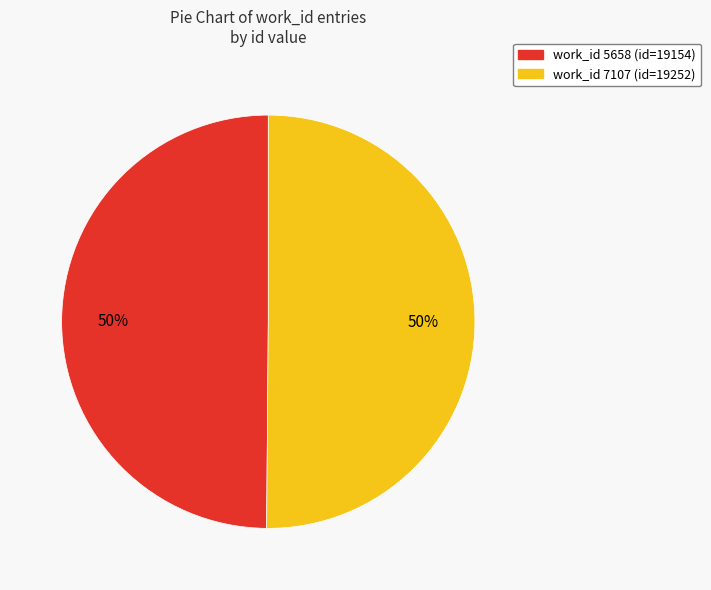

Approximately how many times larger is the value at work_id 5658 (id=19154) compared to work_id 7107 (id=19252)?

1.0